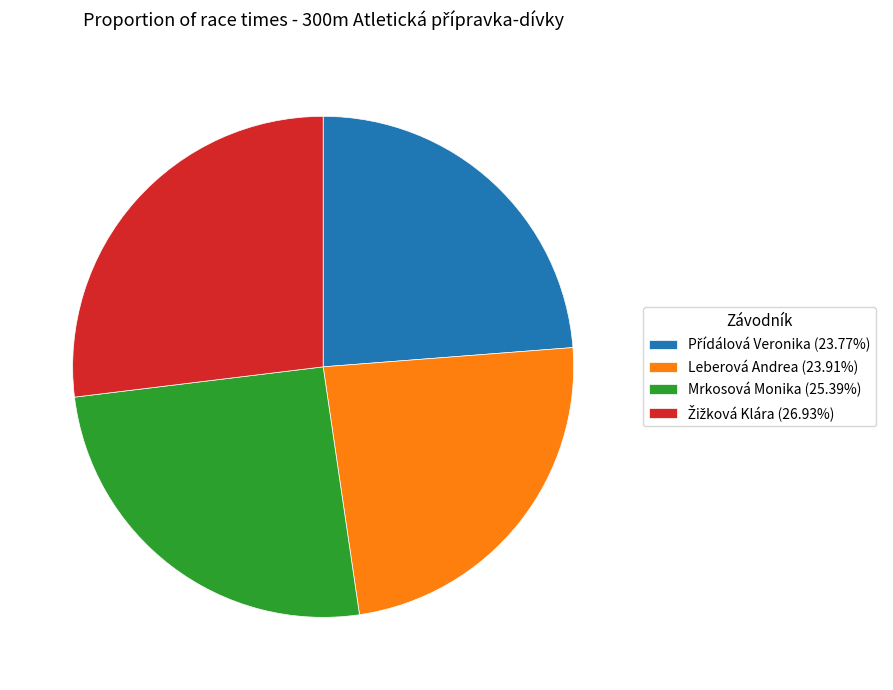

Is there a majority slice in this chart?

No